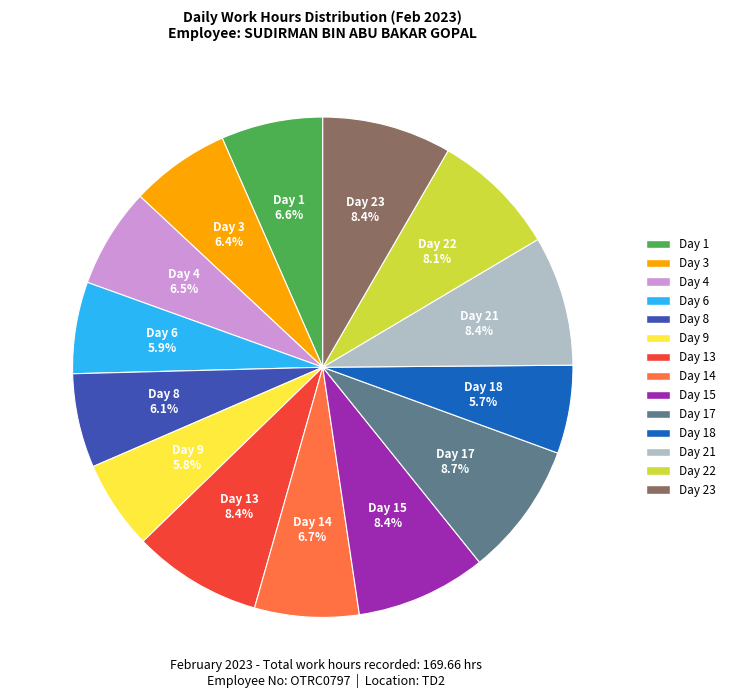

Is there a majority slice in this chart?

No